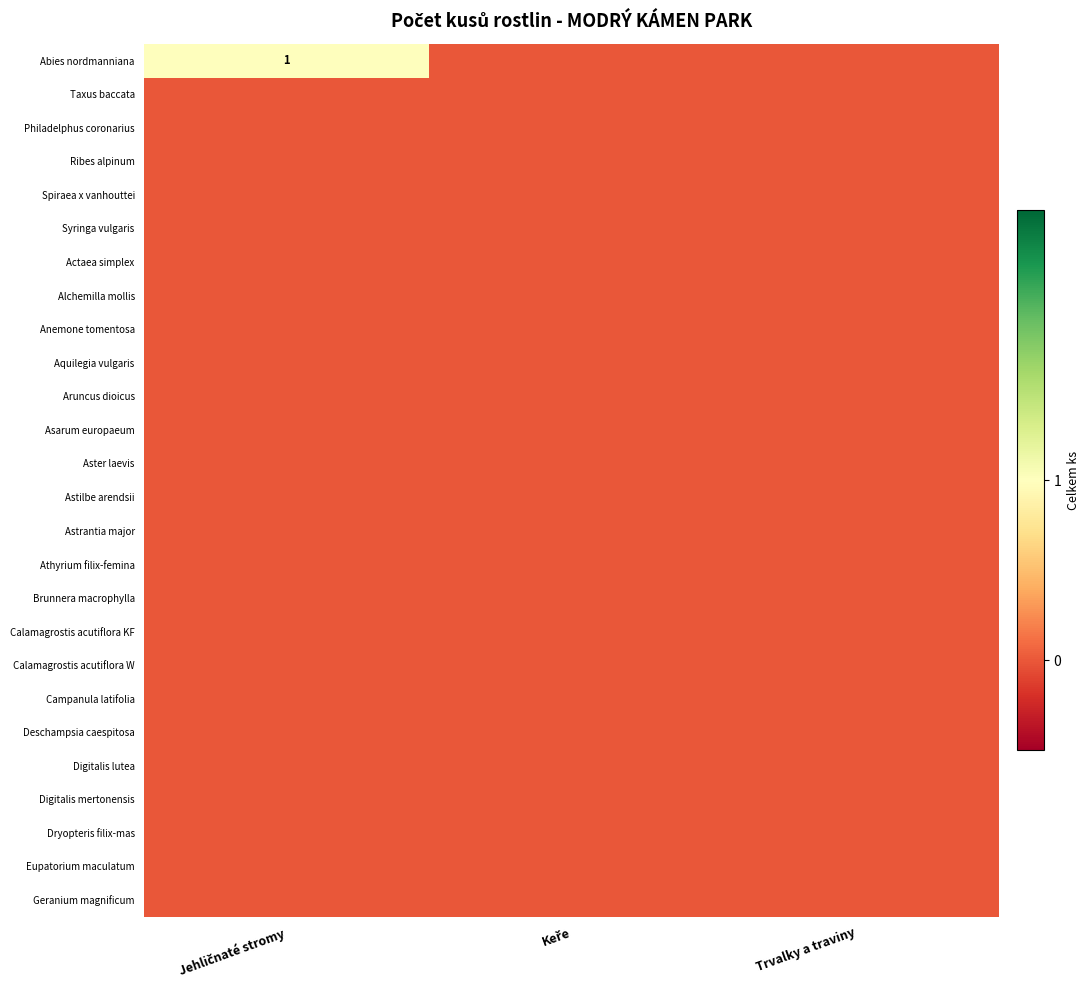

Which series has the widest spread of values?

Abies nordmanniana